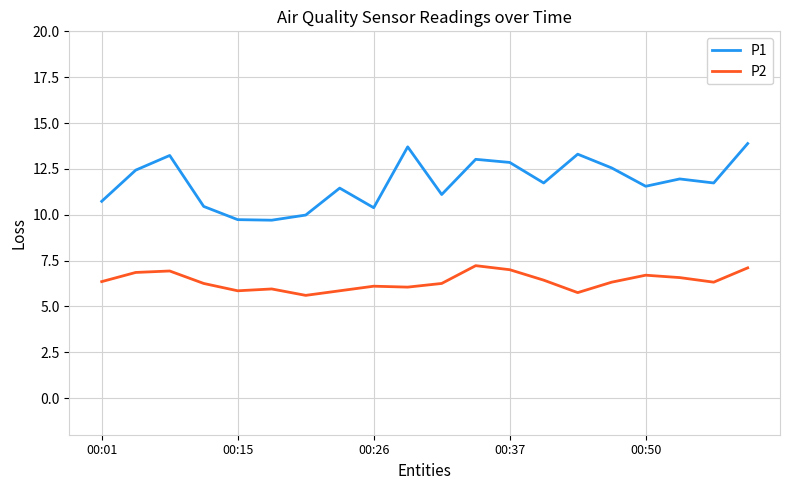

What is the minimum value shown in the chart?

5.6